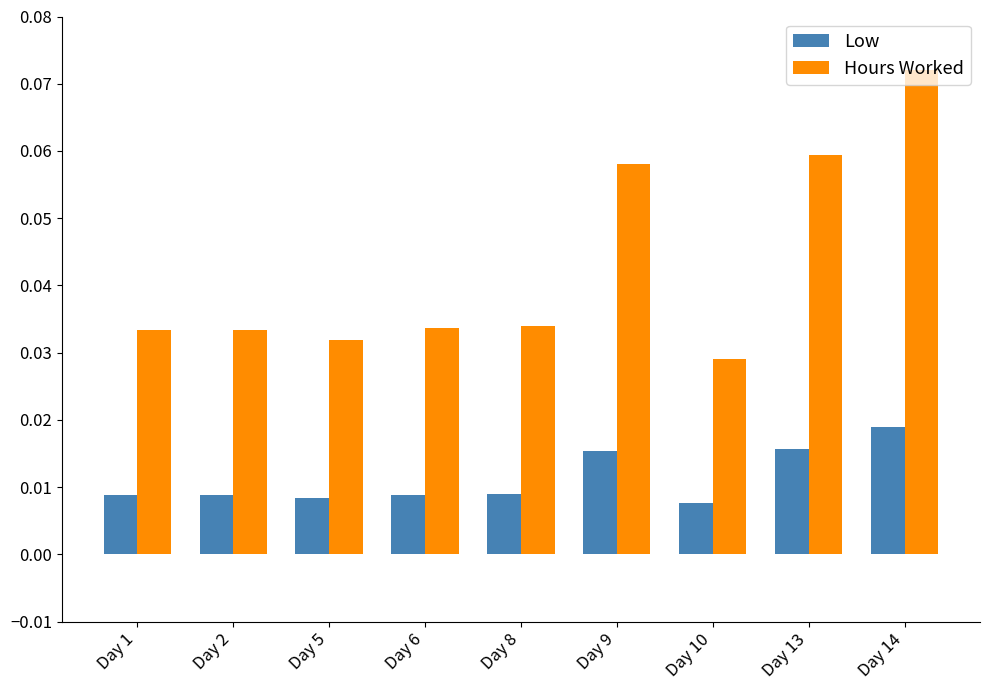

Which series has the widest spread of values?

Hours Worked